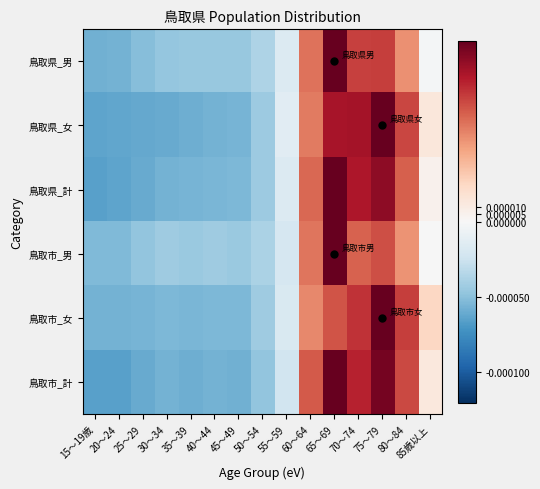

Which series has the largest total across all categories?

鳥取県_計